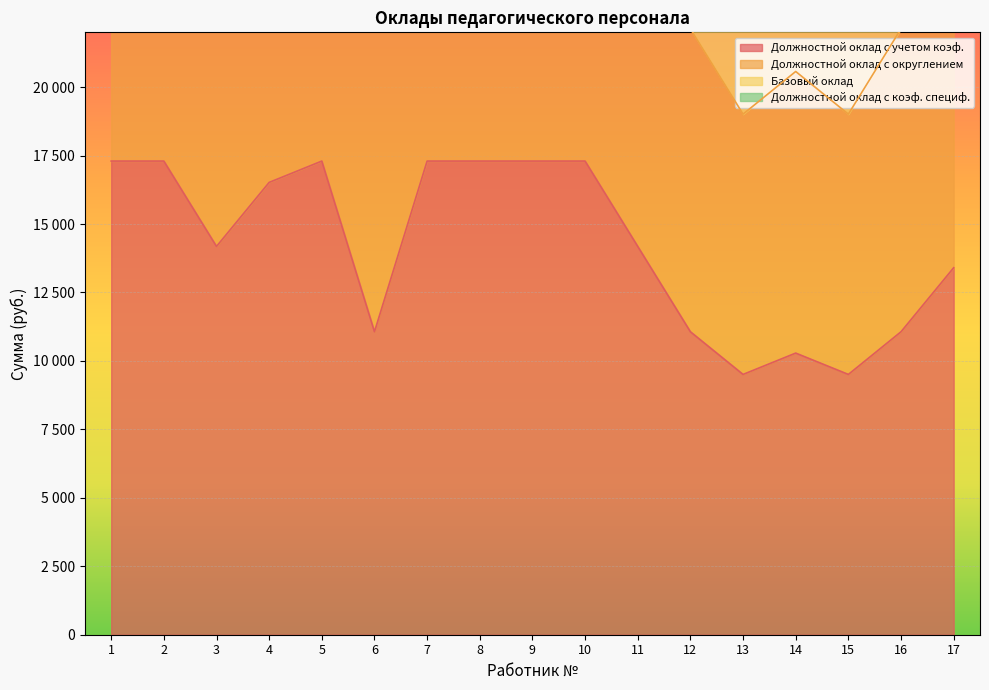

What is the maximum value for Должностной оклад с учетом коэф.?

17298.2